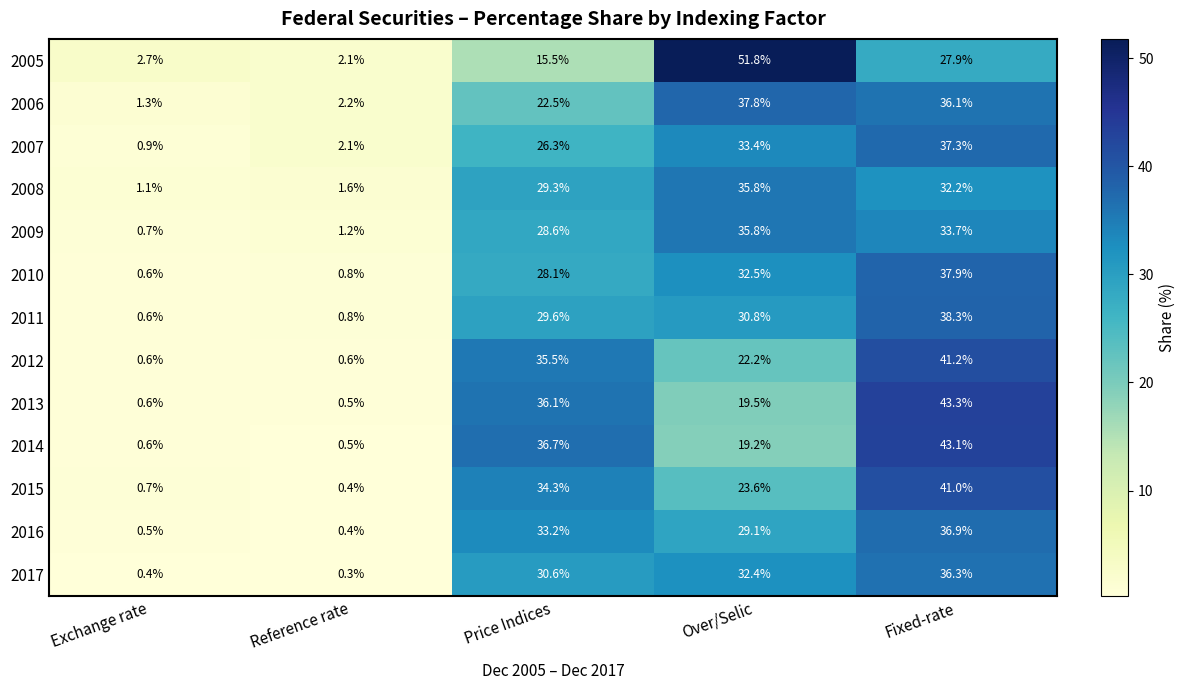

List the labels in order of 2009 value, largest first.

Over/Selic, Fixed-rate, Price Indices, Reference rate, Exchange rate